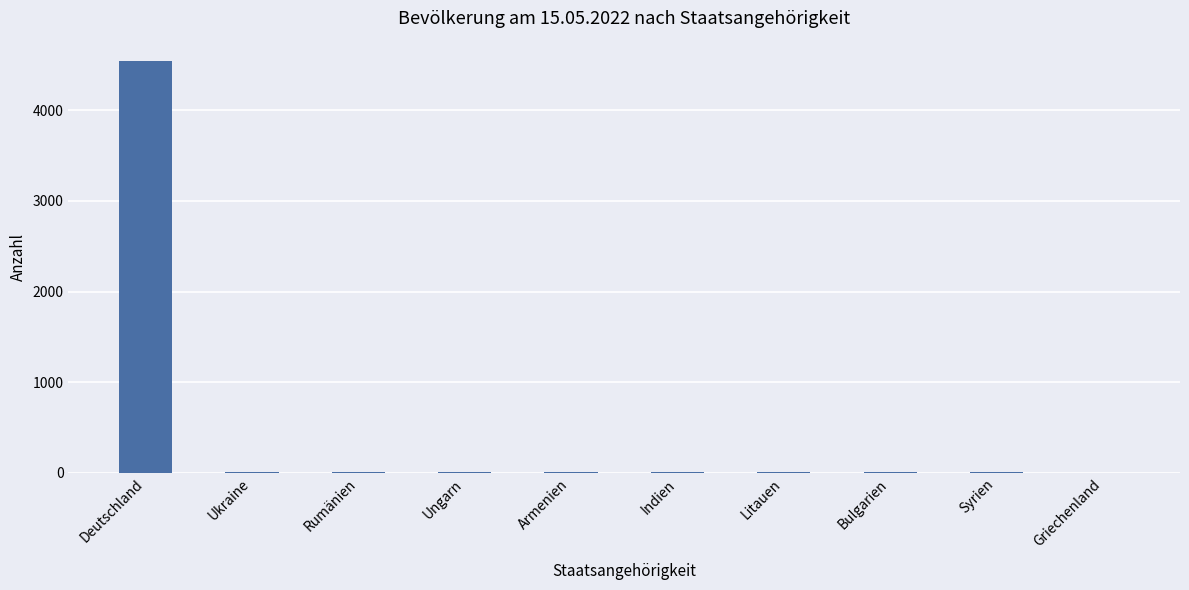

What is the change in value from Bulgarien to Griechenland?

-1